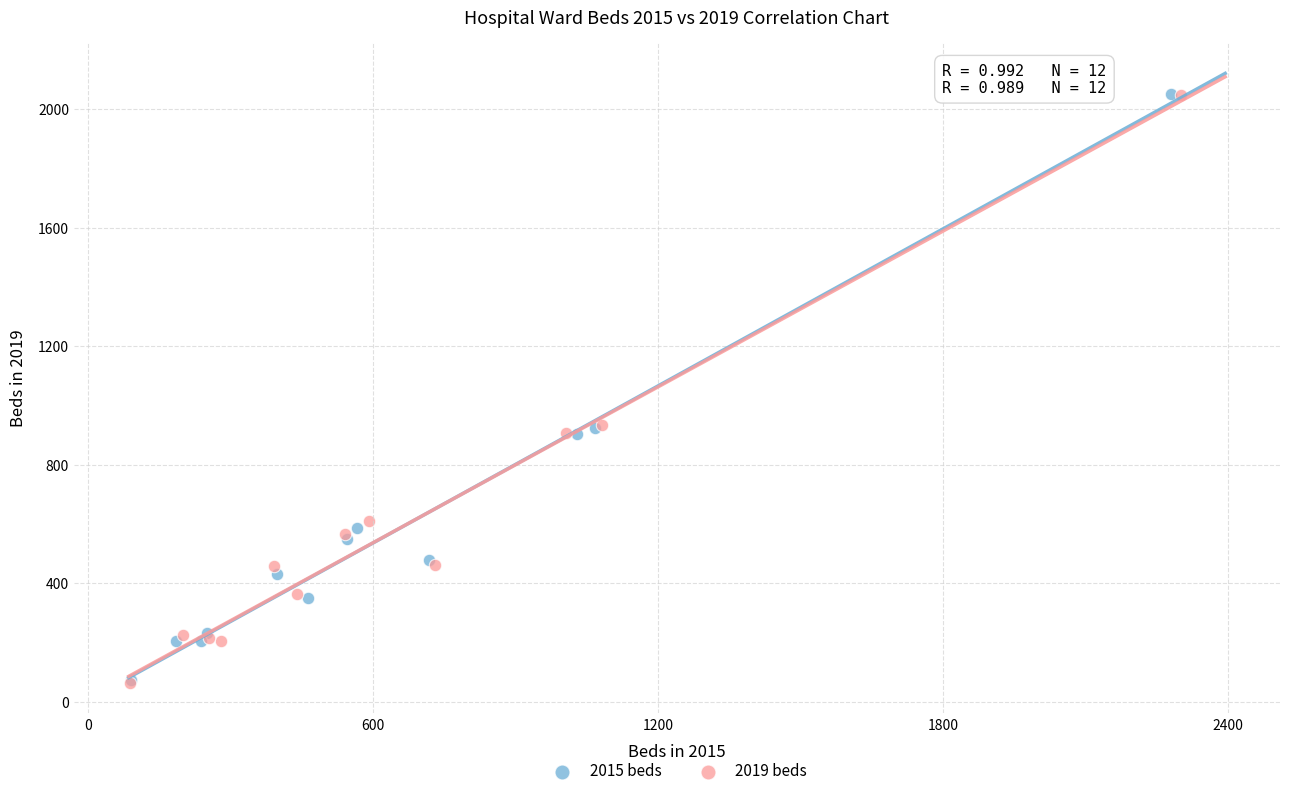

Which series has the widest spread of Y values?

2019 beds